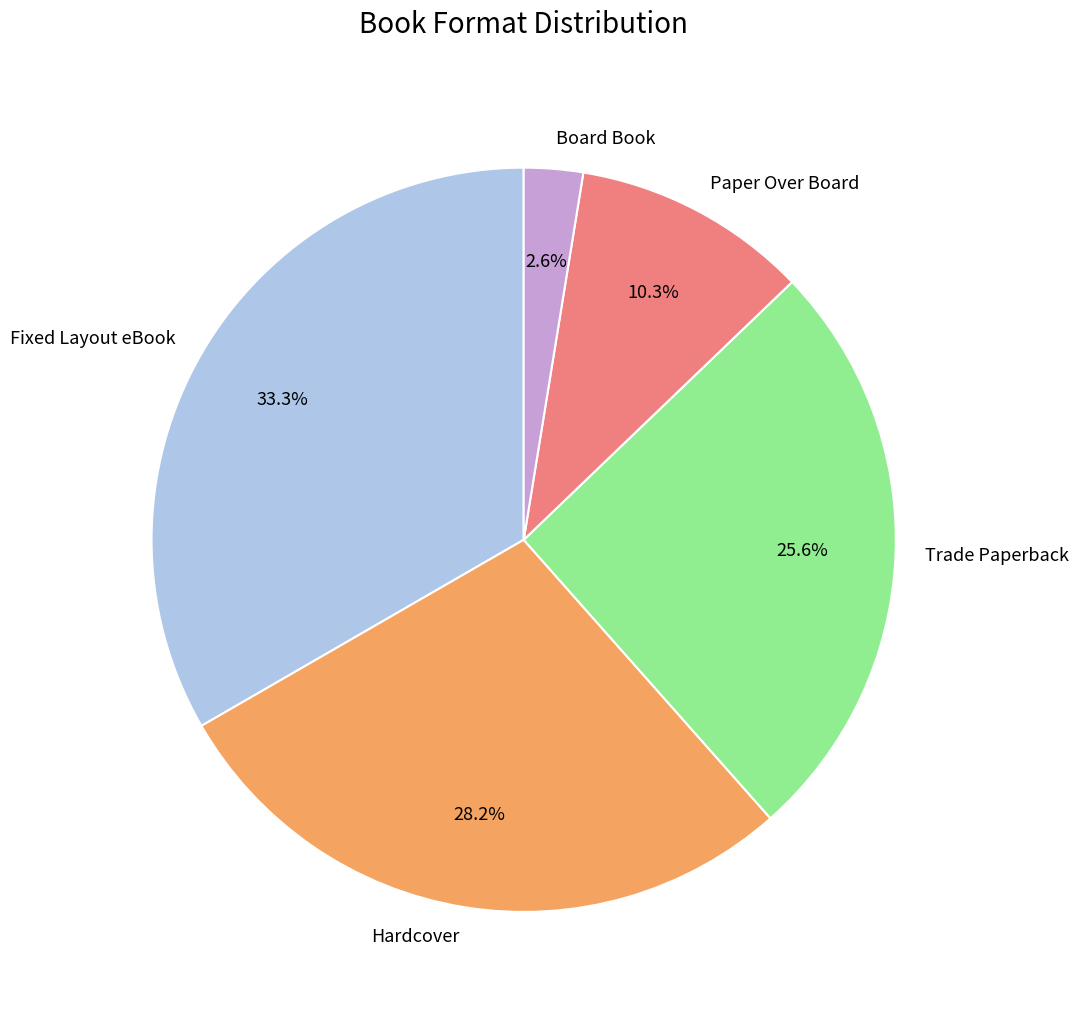

Which category has the smallest portion of the pie?

Board Book